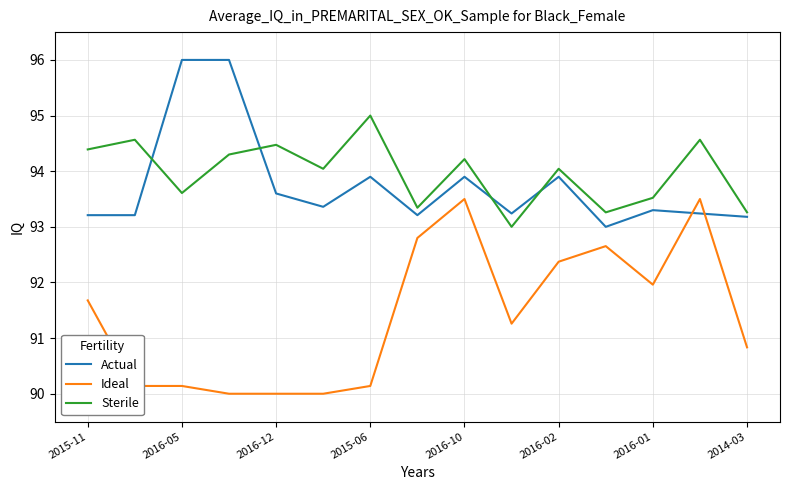

What is the difference between the maximum and minimum values in the Ideal series?

3.5